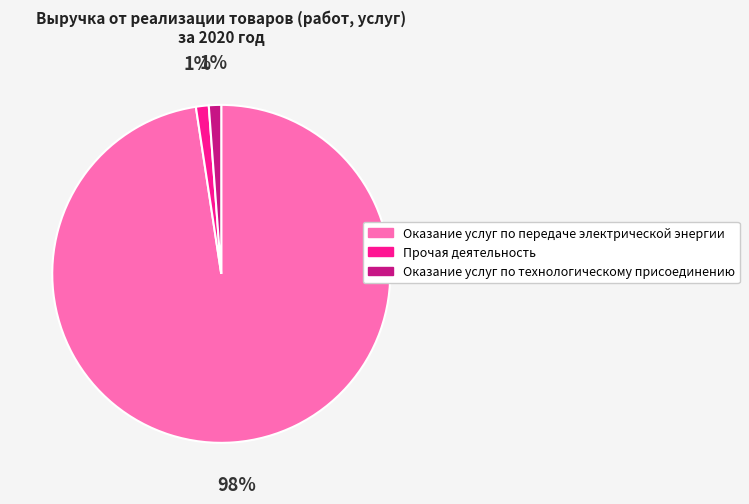

Do Оказание услуг по передаче электрической энергии and Оказание услуг по технологическому присоединению together represent more than half of the pie?

Yes